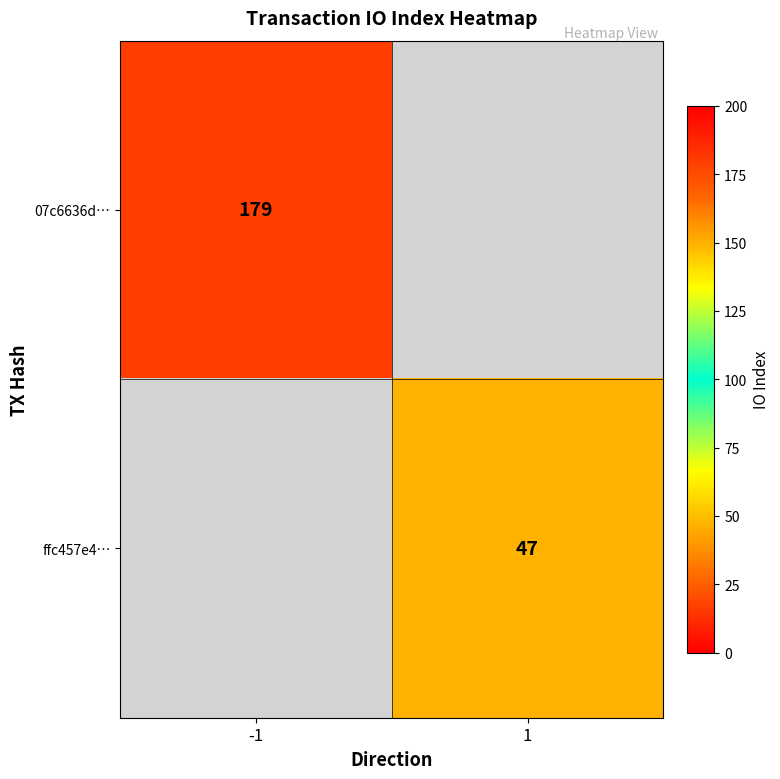

The value of 07c6636d… at -1 is 179. True or false?

True